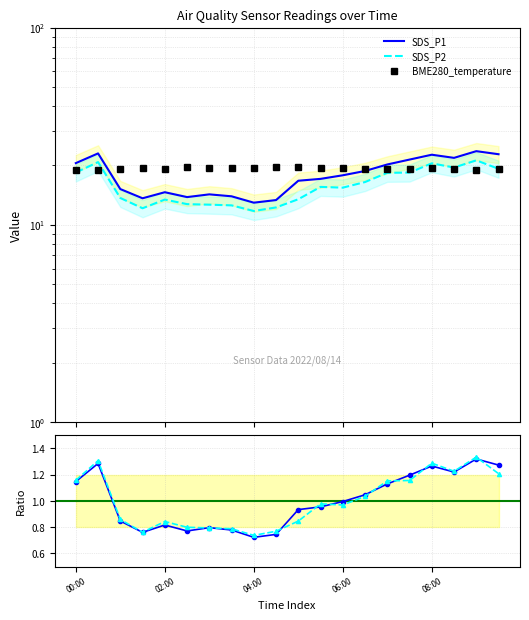

The BME280_temperature series shows 19.2 at 15. True or false?

True